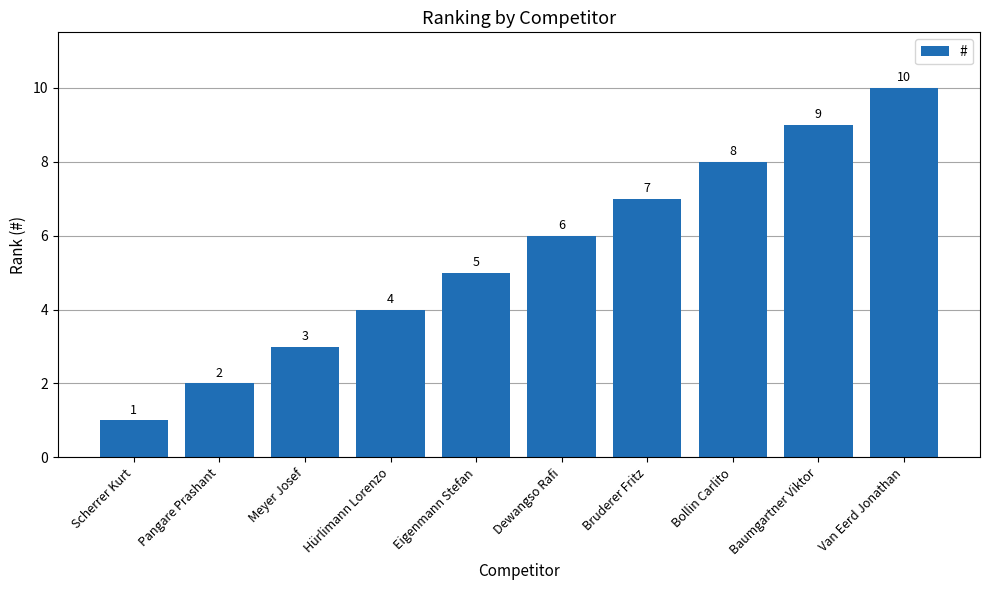

What is the ratio of the value at Bollin Carlito to the value at Baumgartner Viktor?

0.9